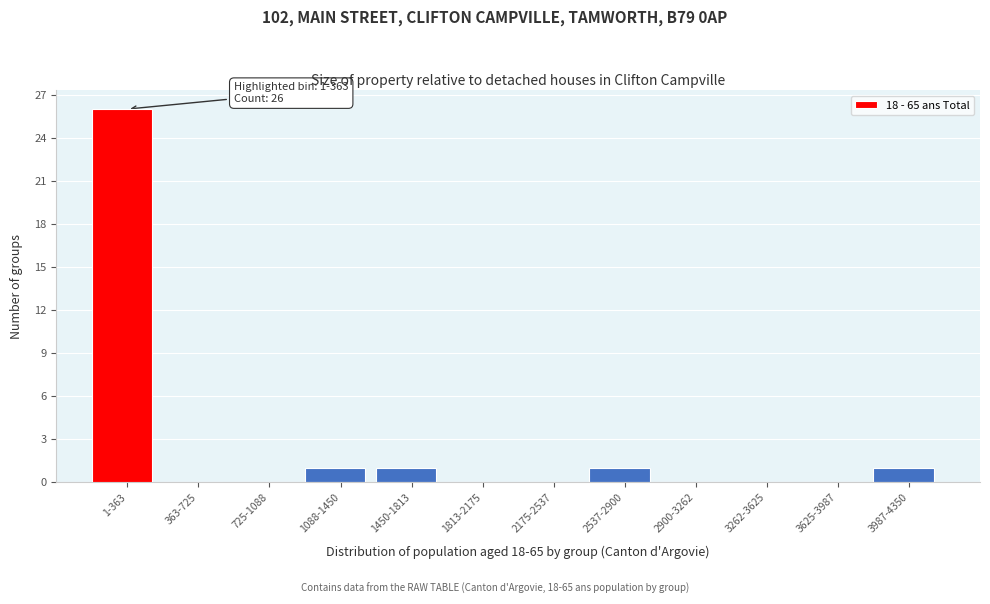

Reading right to left, extract all data points from this chart.

3987-4350=1	3625-3987=0	3262-3625=0	2900-3262=0	2537-2900=1	2175-2537=0	1813-2175=0	1450-1813=1	1088-1450=1	725-1088=0	363-725=0	1-363=26